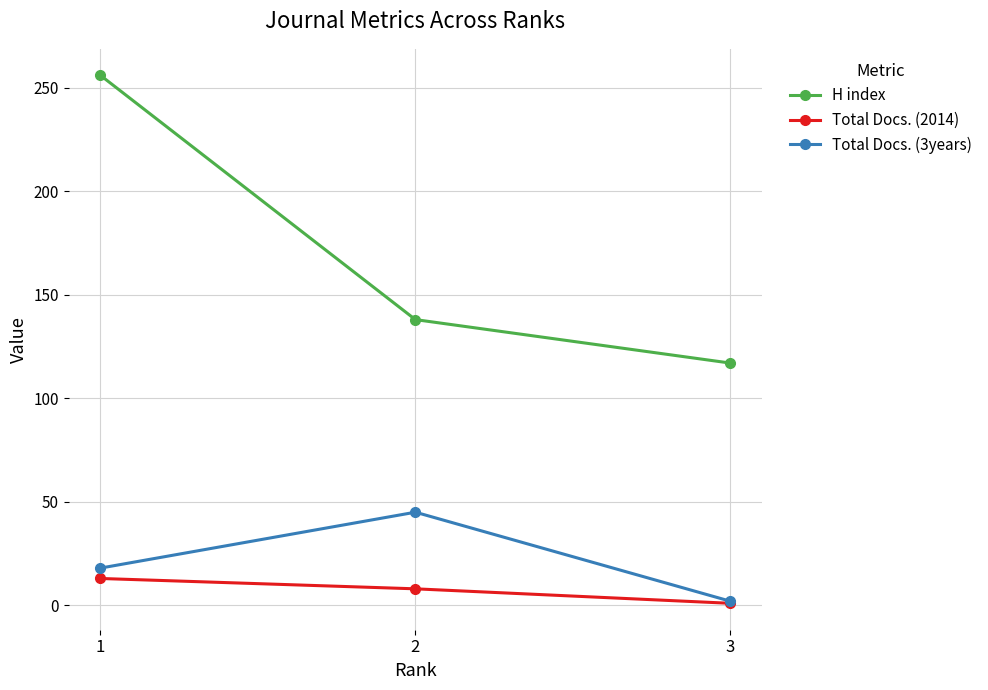

What is the sum of the Total Docs. (3years) values at 1 and 3?

20